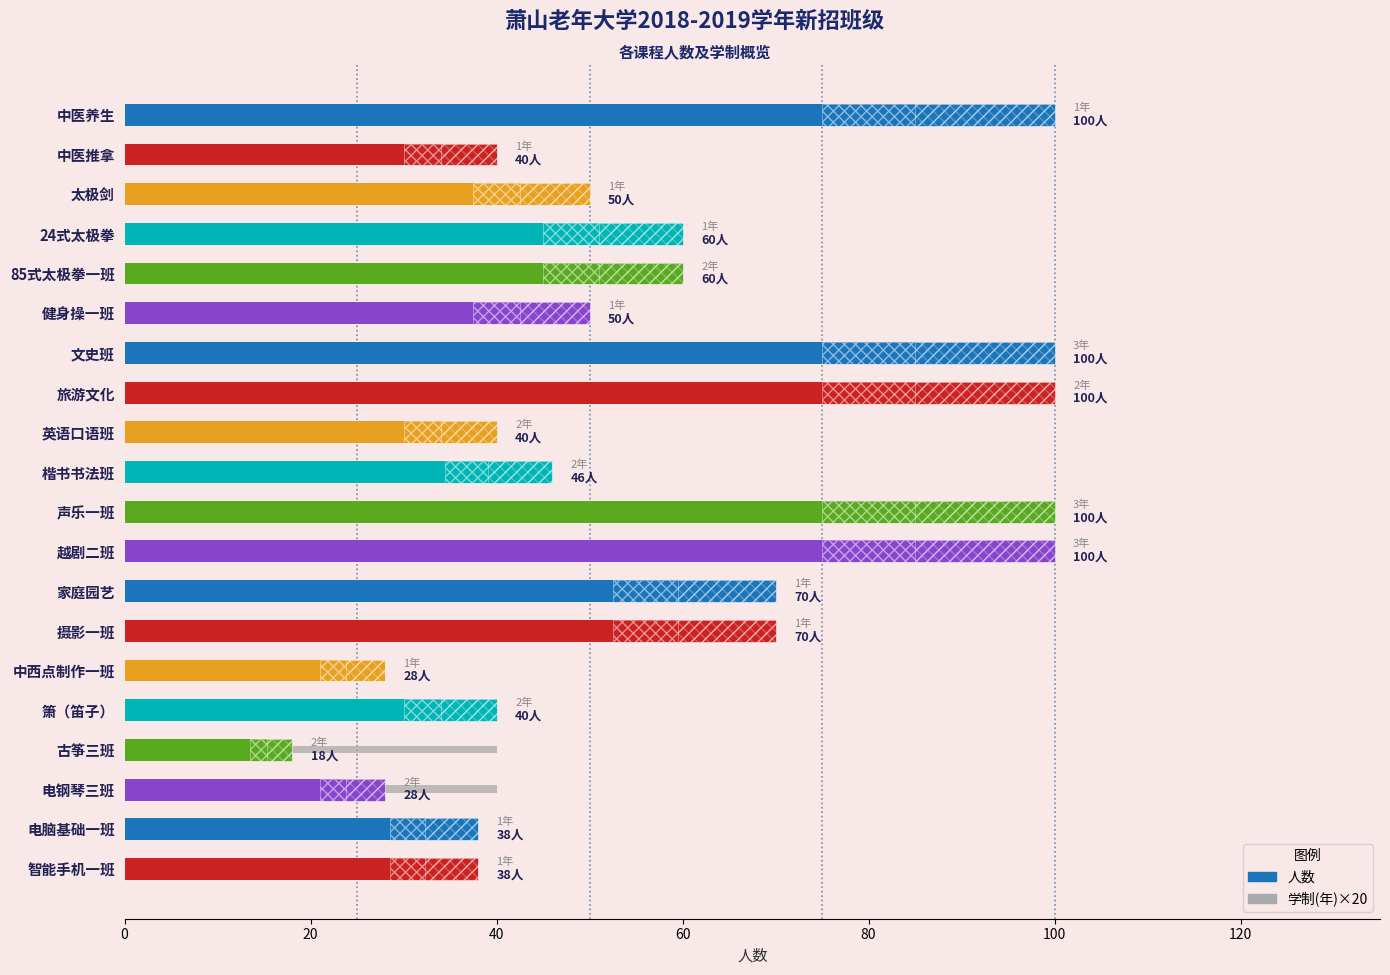

What is the greatest value displayed?

100